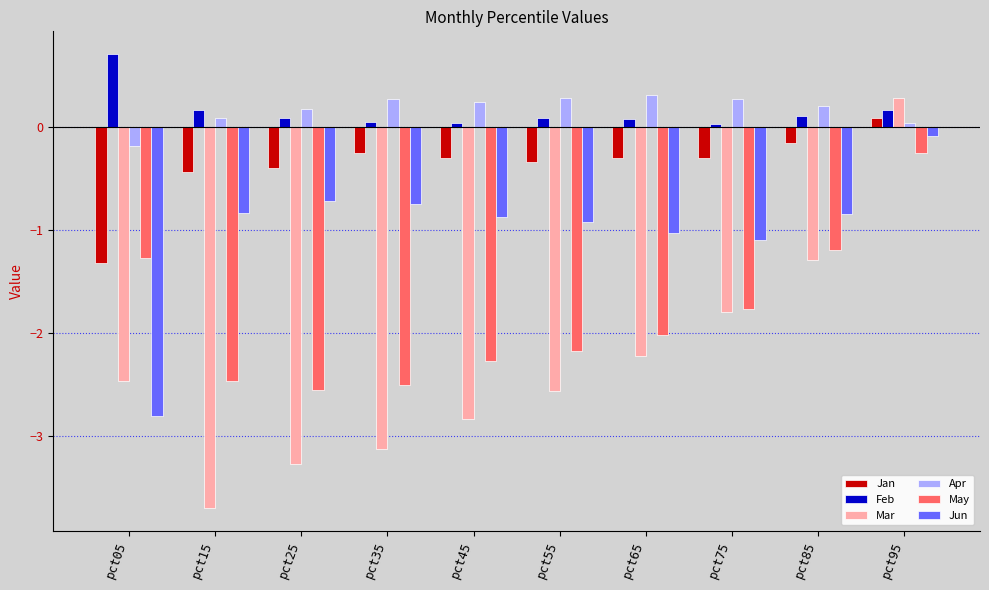

How many data points does each series have?

10